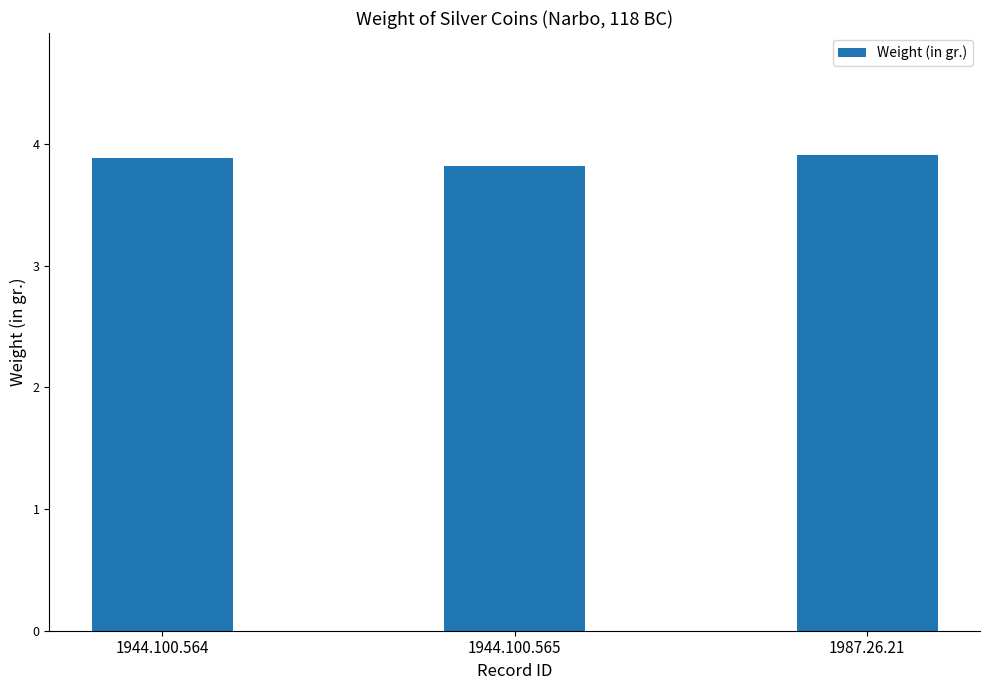

What is the difference between the maximum and minimum values?

0.1